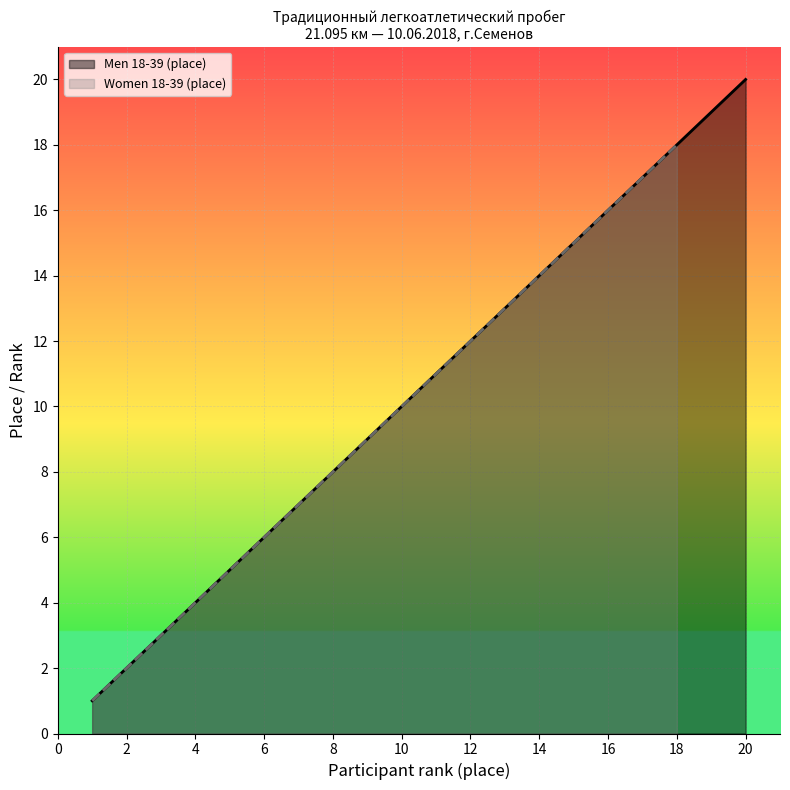

List the labels in order of value, smallest first.

1, 2, 3, 4, 5, 6, 7, 8, 9, 10, 11, 12, 13, 14, 15, 16, 17, 18, 19, 20